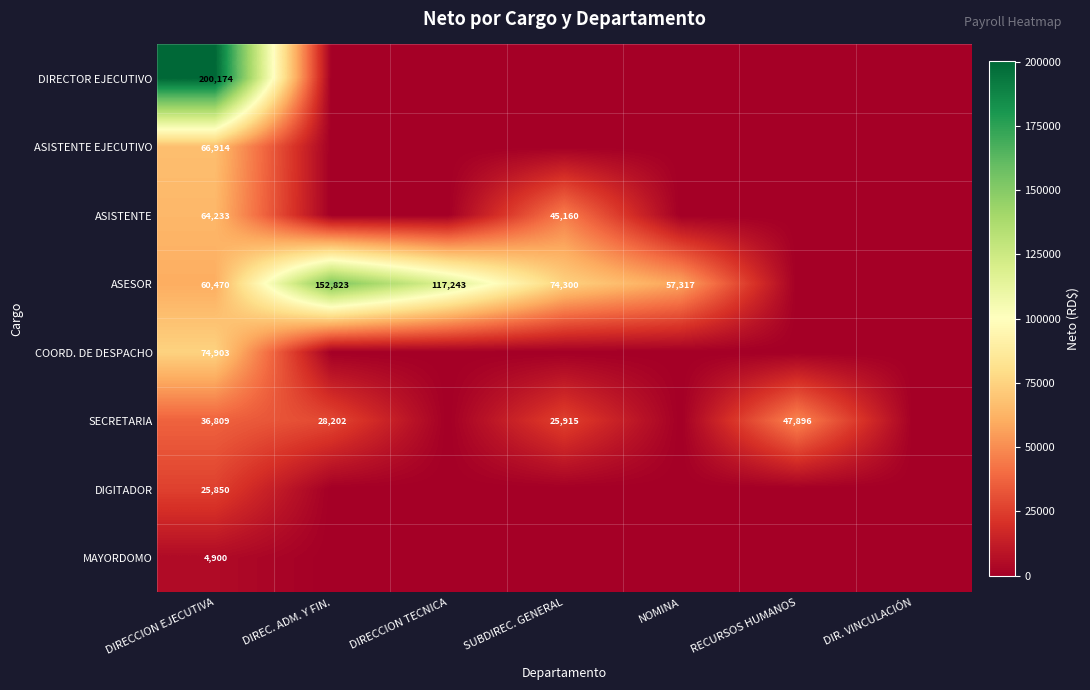

True or false: ASESOR has a value of 74300 at SUBDIREC. GENERAL.

True